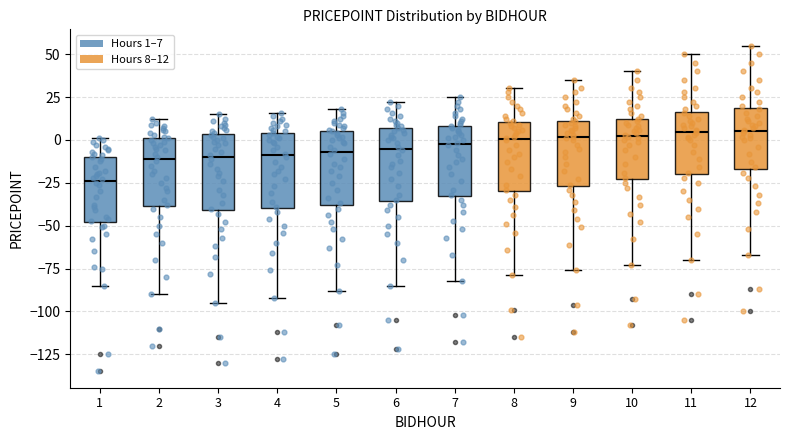

Where is the lower edge of the box at x = 6 on the y-axis? The values are not printed on the chart, so give them approximately, as read against the axis.

-35